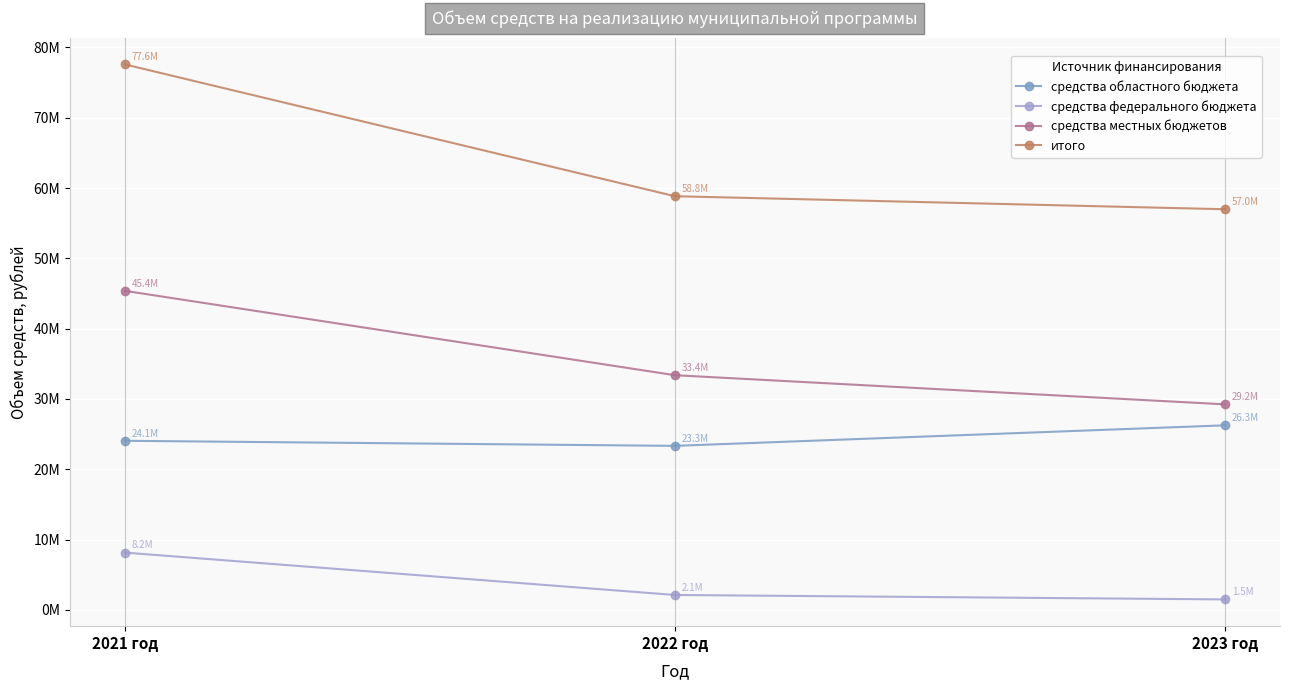

What is the label of the 3rd point from the left?

2023 год